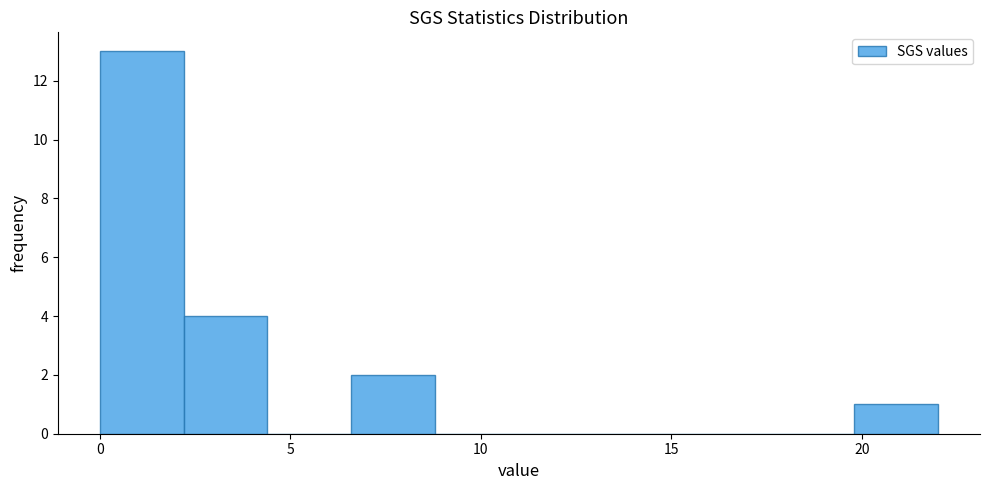

What is the height of the bar covering 19.8 to 22.0 on the x-axis? Neither the bar edges nor the heights are printed on the chart, so give them approximately, as read against the axes.

1